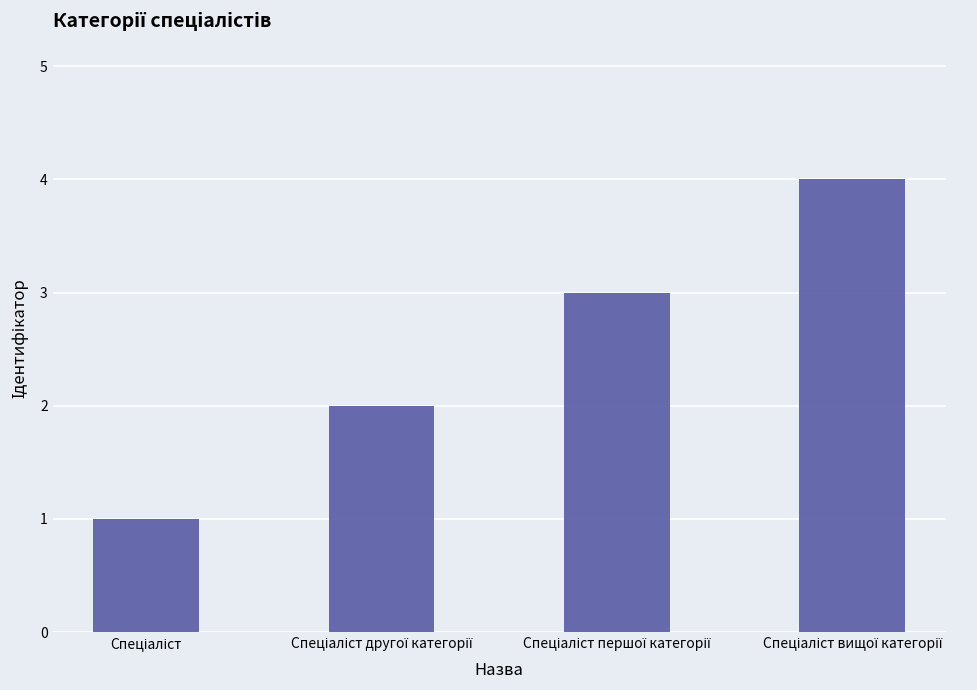

What is the greatest value displayed?

4